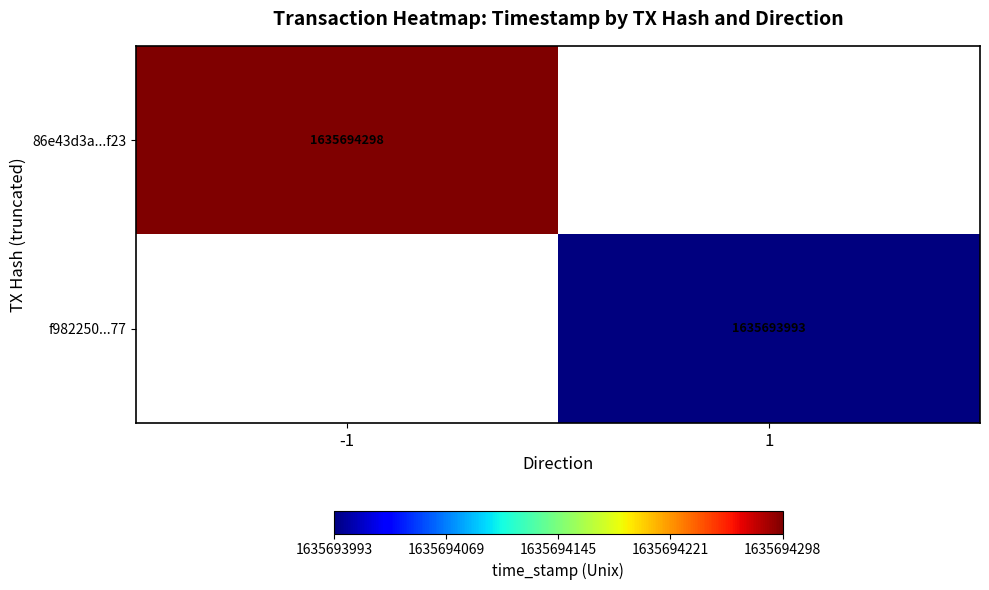

Is it true that f982250...77 equals 1635693993 at 1?

True